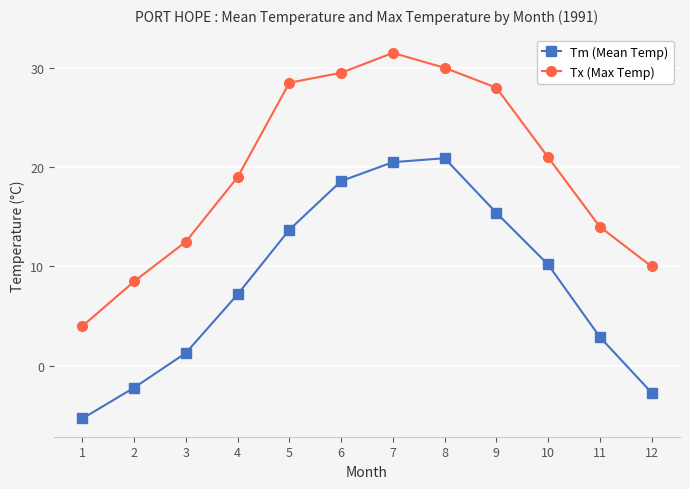

True or false: Tm (Mean Temp) and Tx (Max Temp) cross at least once.

False